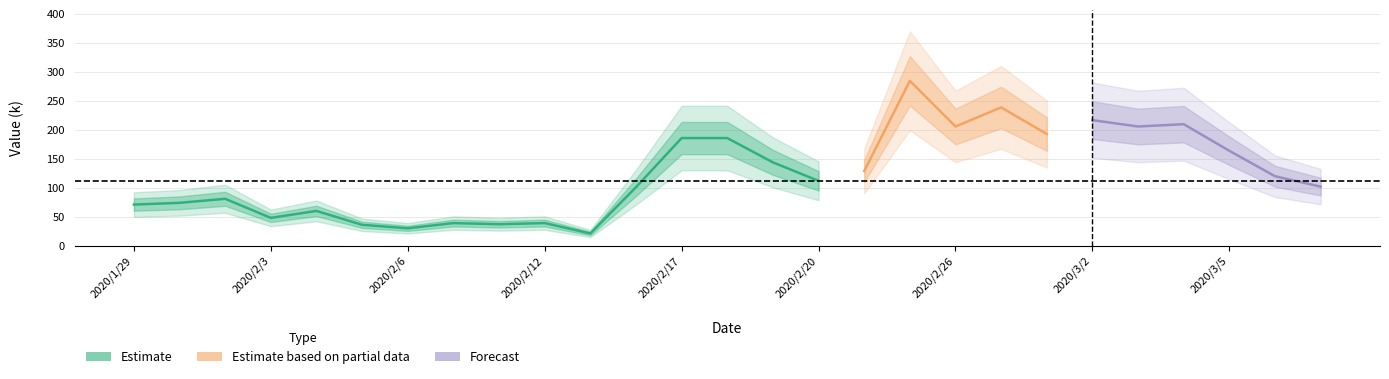

What is the sum of all values?

3336